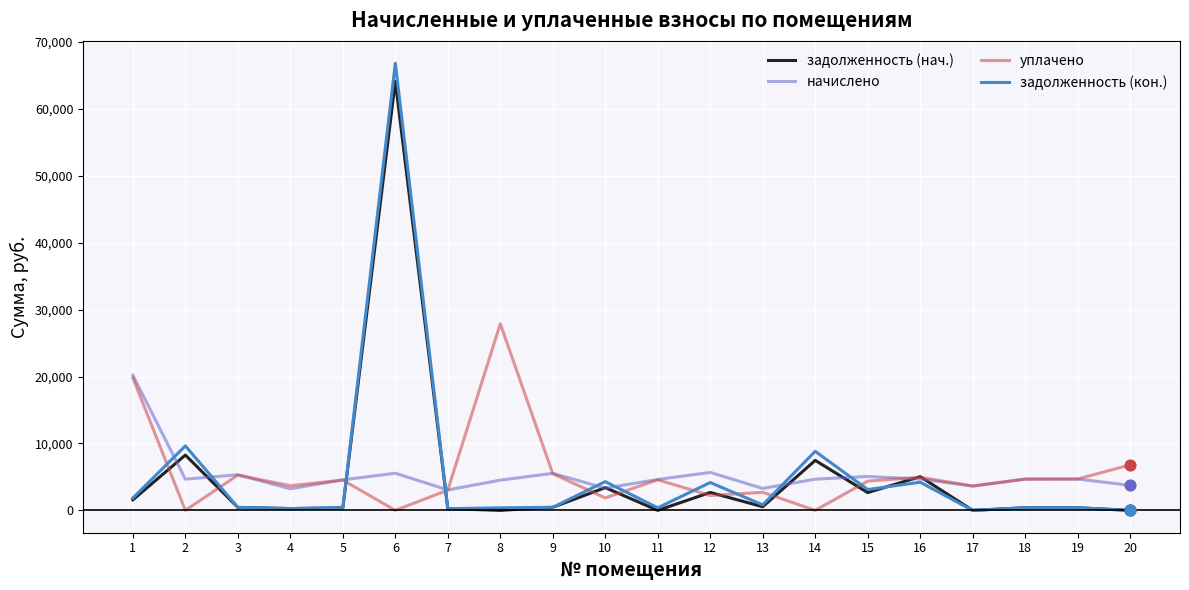

Which series has the largest range (max minus min)?

задолженность (кон.)